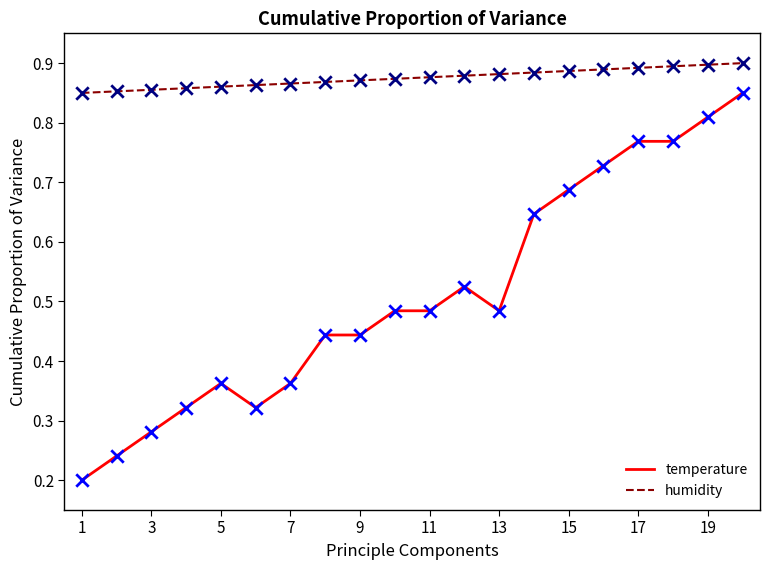

Which series has the widest spread of values?

temperature